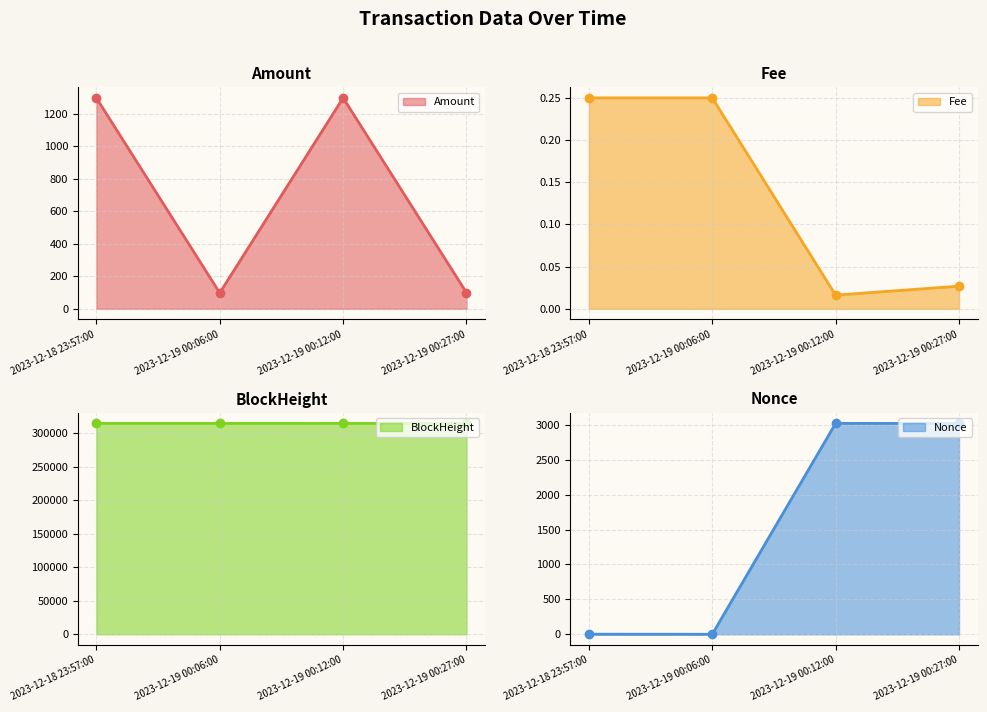

Is it true that Amount line equals 97.7 at 2023-12-19 00:06:00?

True